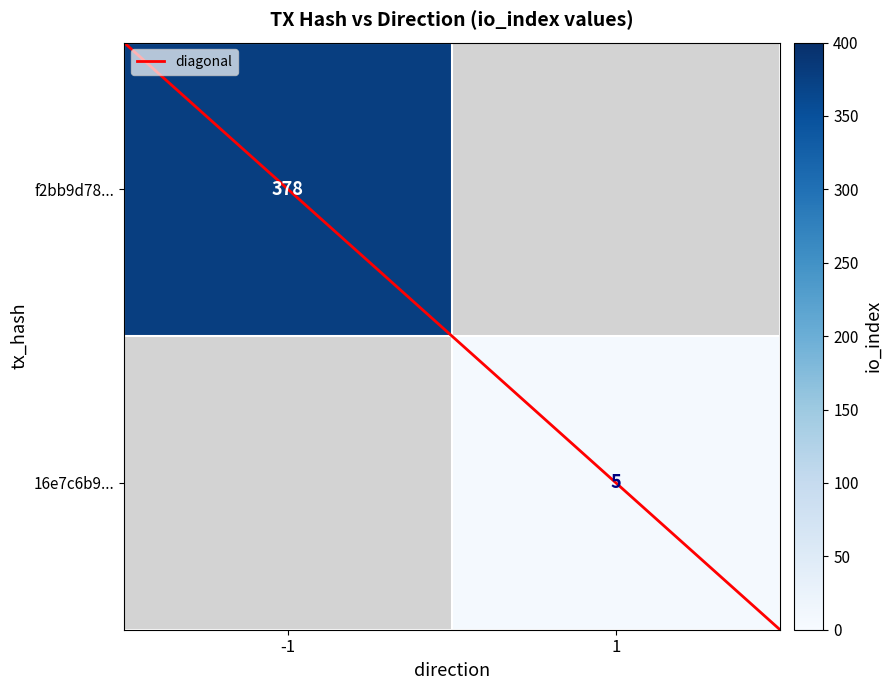

At which label is f2bb9d78... closest to 378?

-1